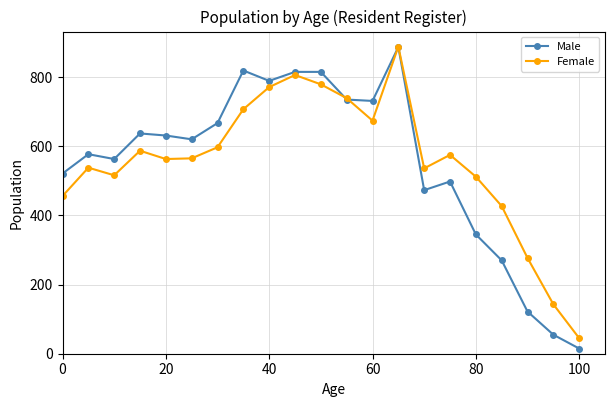

What is the highest value of the Female series?

888